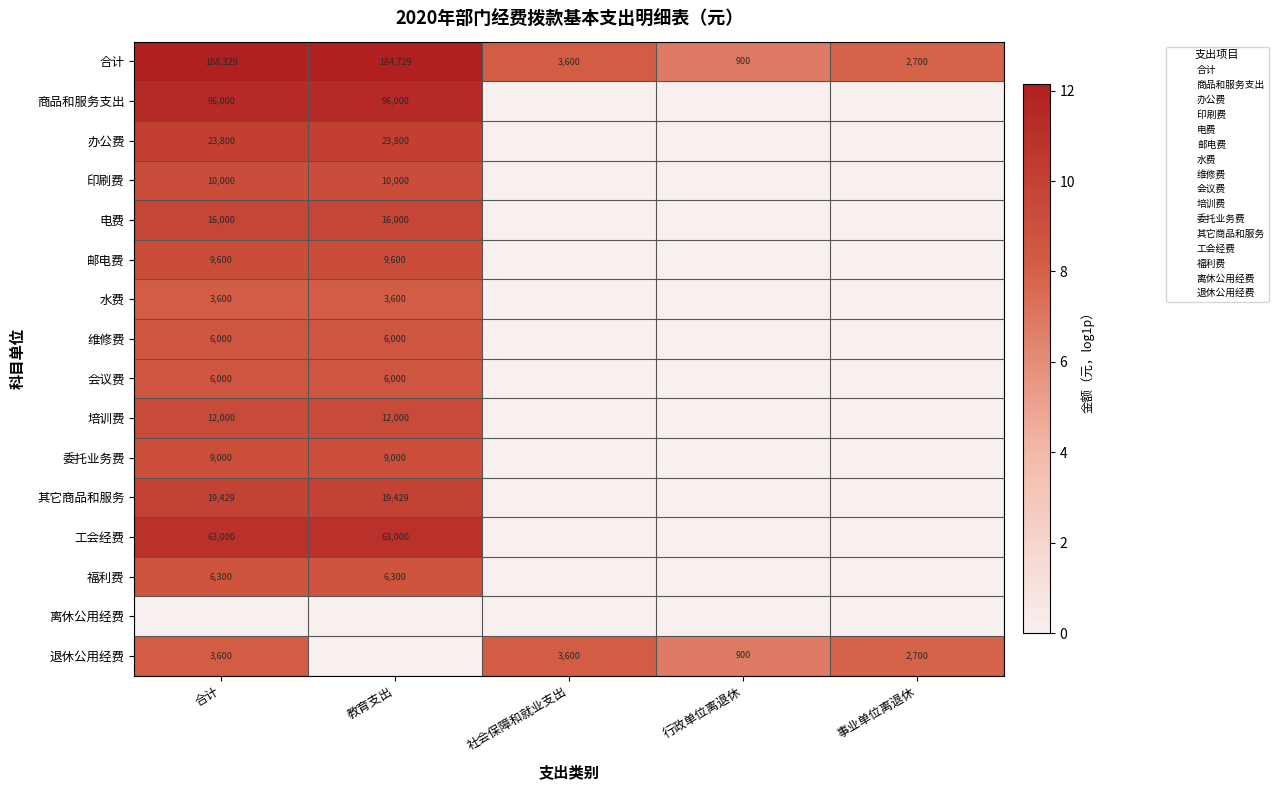

At which category does the chart reach its minimum across all series?

社会保障和就业支出